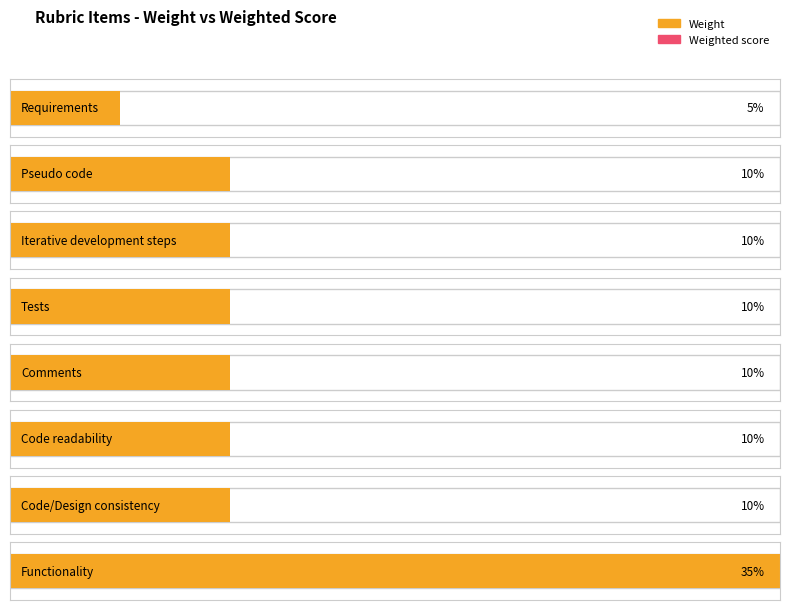

Reading left to right, extract all data points from this chart.

Weight: 0.1	0.1	0.1	0.1	0.1	0.1	0.1	0.3
Weighted score: 0.0	0.0	0.0	0.0	0.0	0.0	0.0	0.0